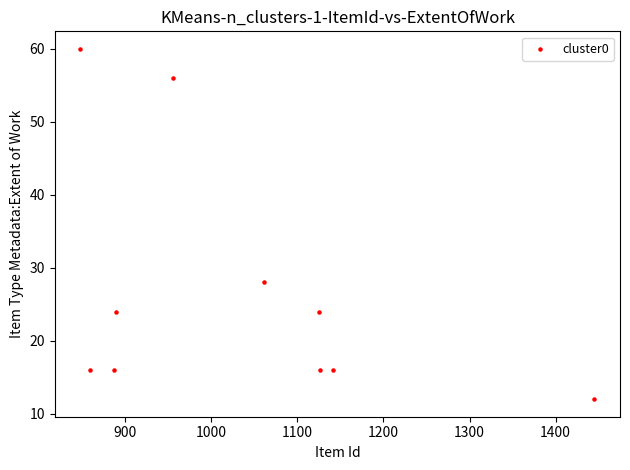

What is the range of X values (max minus min)?

597